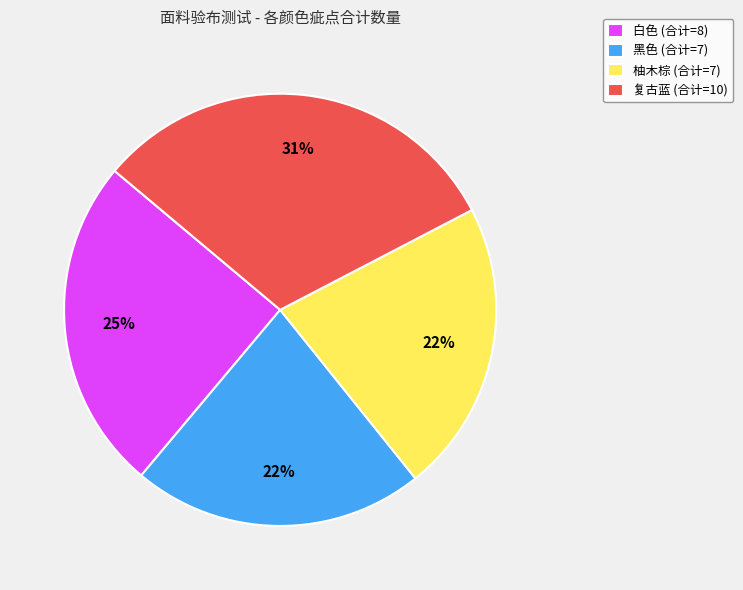

Between 复古蓝 and 黑色, which is larger?

复古蓝